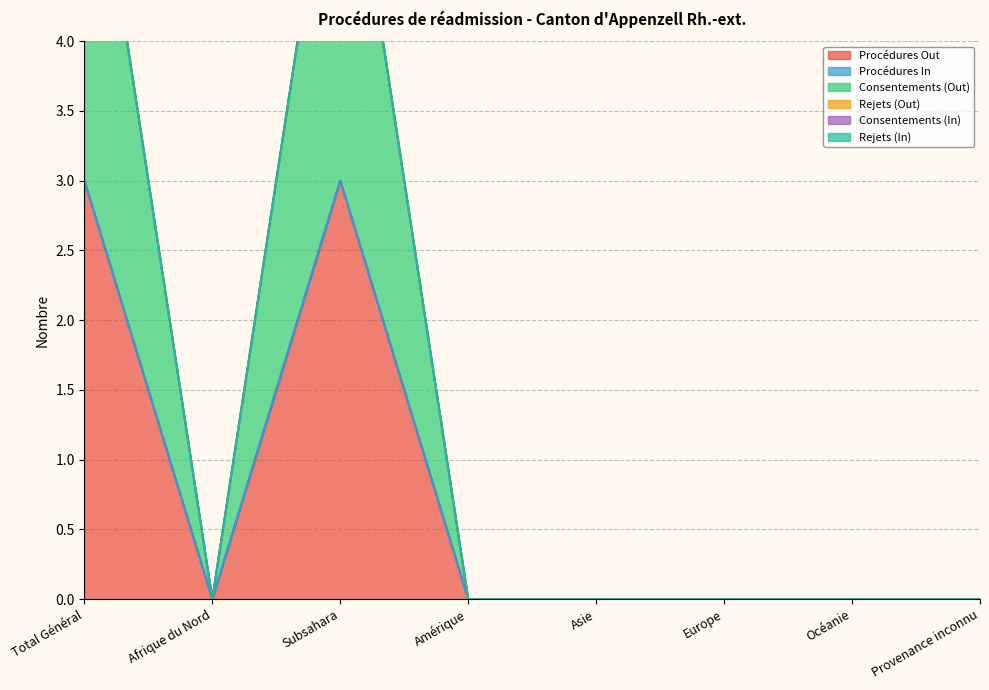

Which has a higher value, Océanie or Afrique du Nord?

Océanie